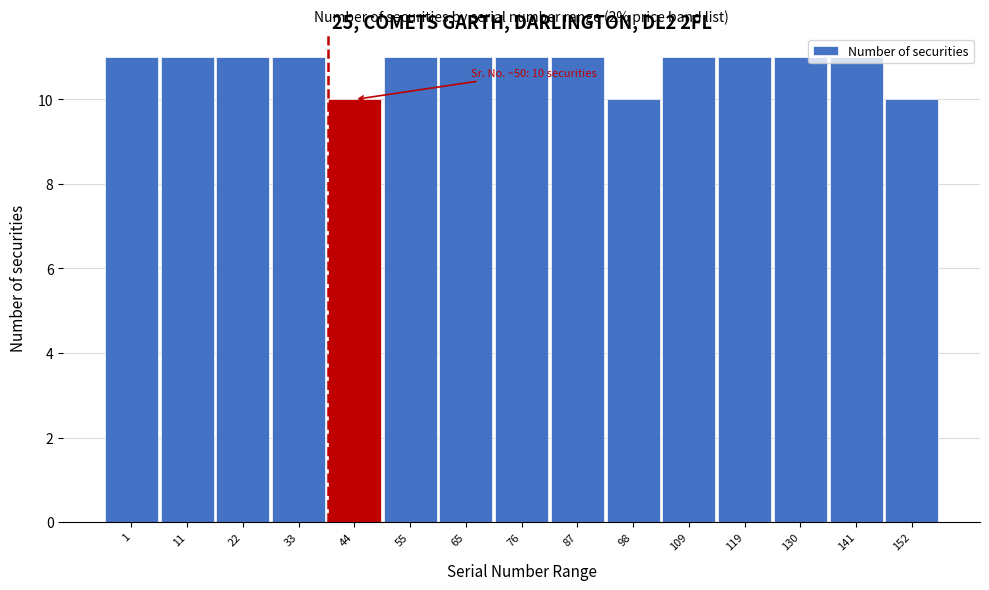

The value at 141 is 4. True or false?

False